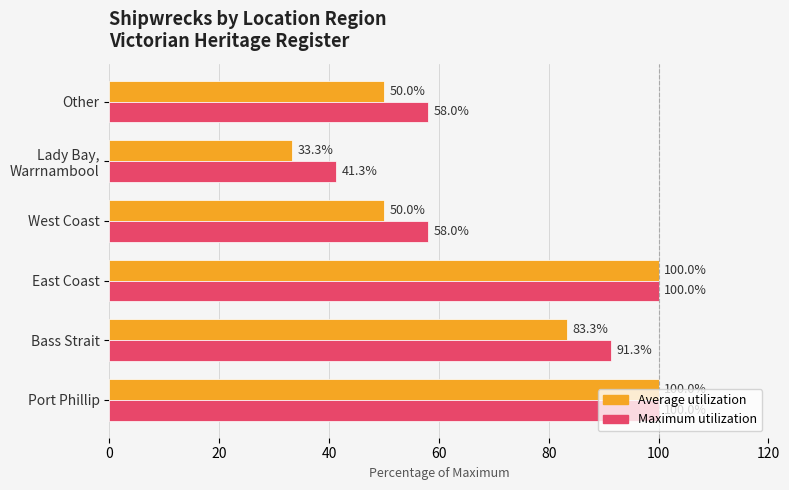

Is the value of Maximum utilization at West Coast greater than the value of Average utilization at Port Phillip?

No